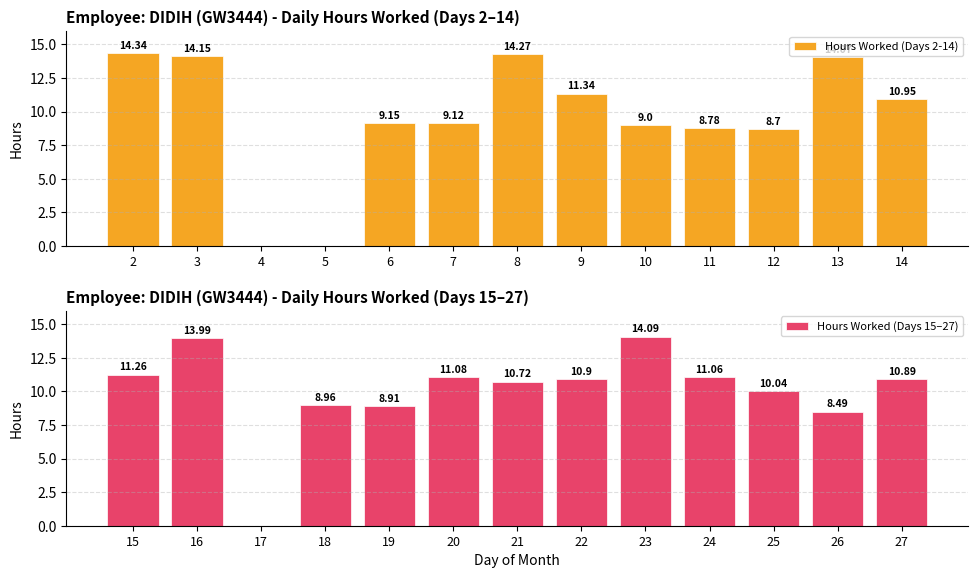

What is the sum of all Hours Worked (Days 15–27) values?

130.4